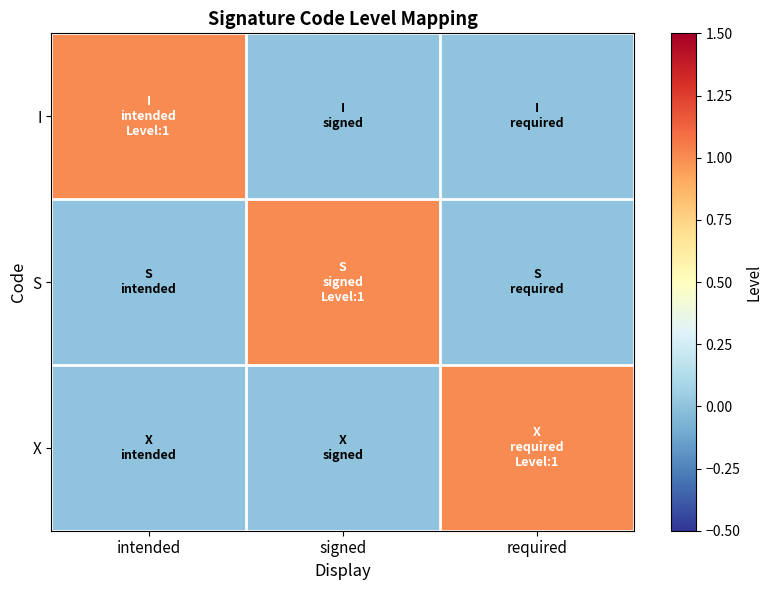

What is the difference between the highest and lowest values at signed?

1